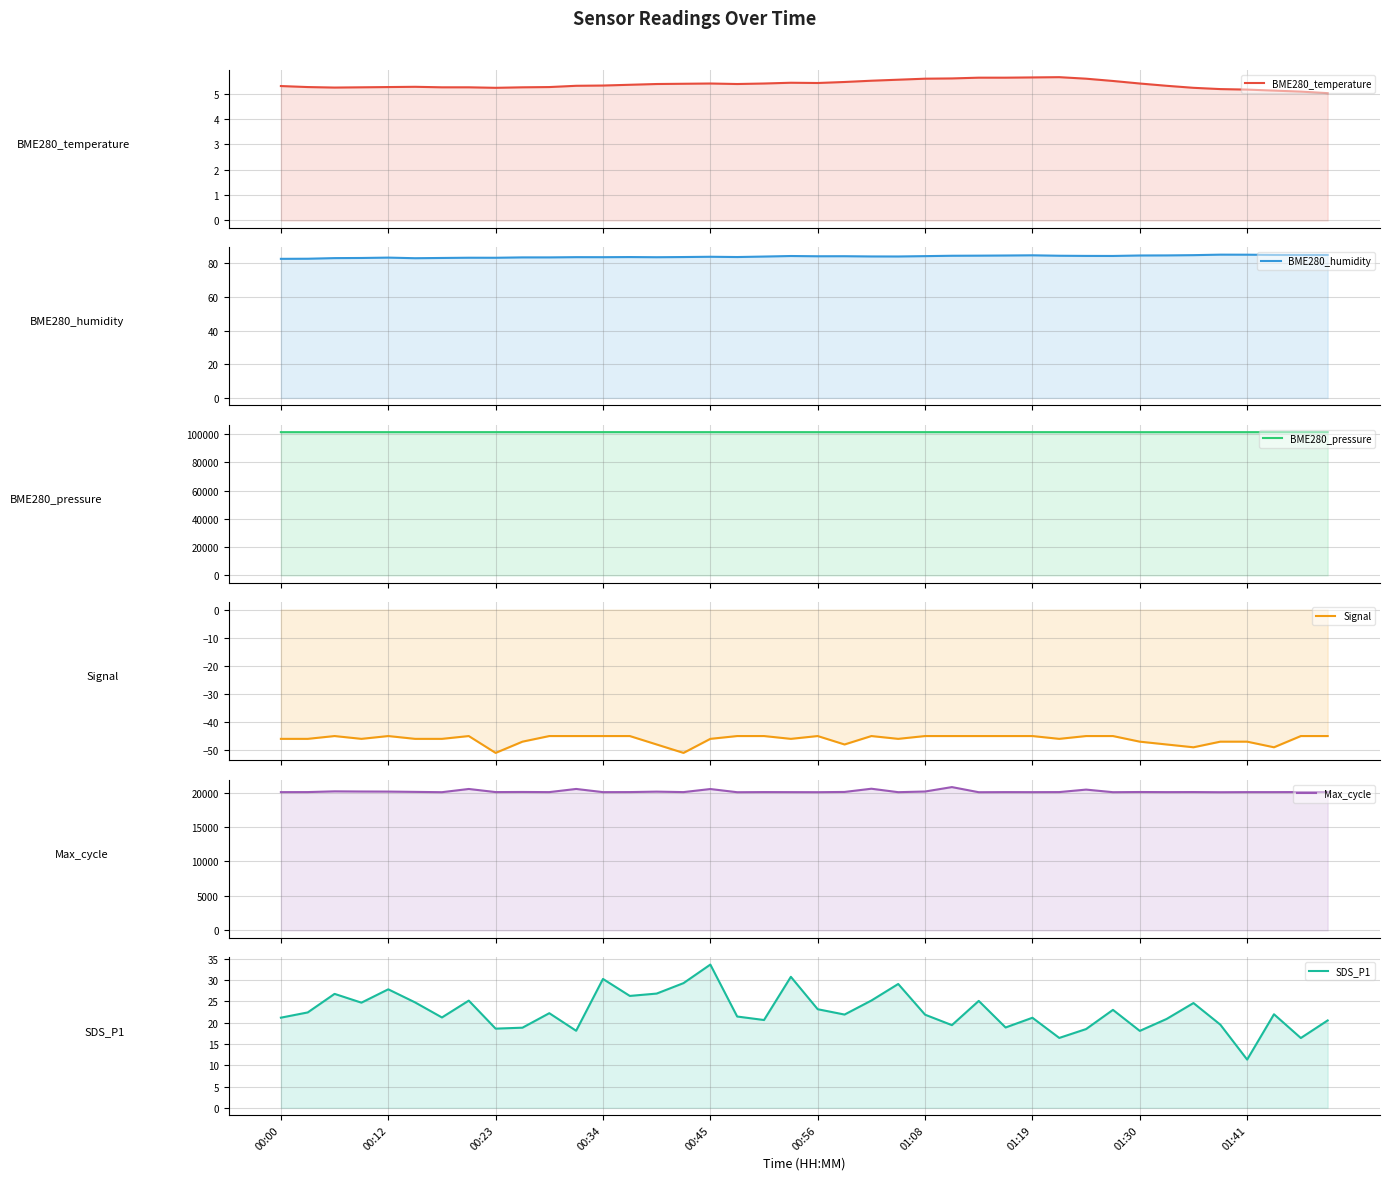

Does the chart display data point markers on the line(s)?

No